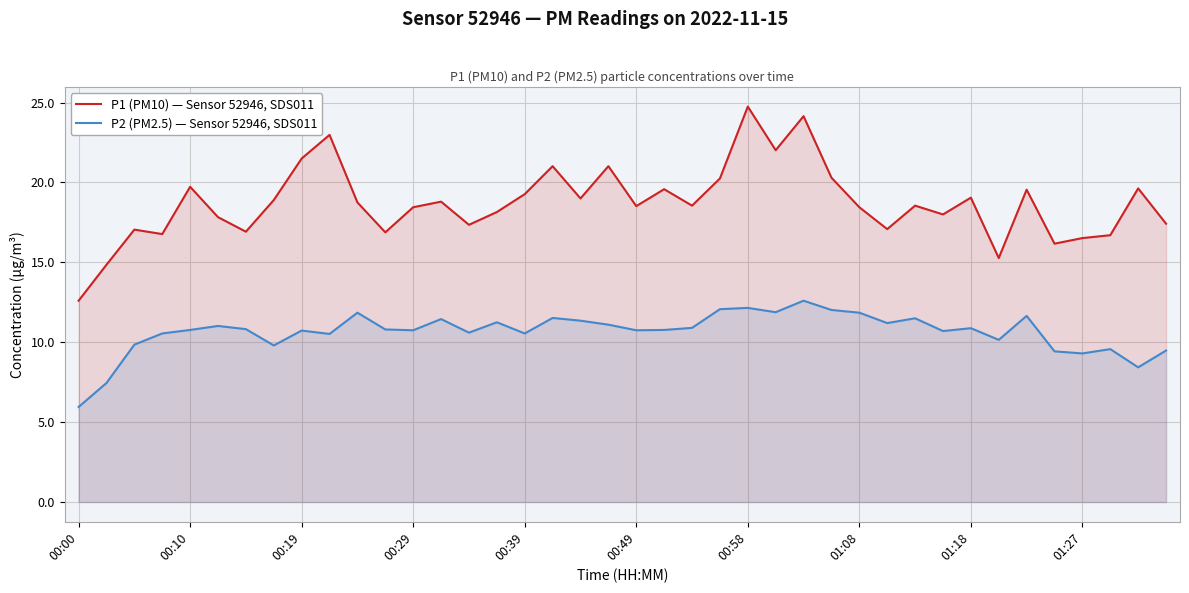

List the series in order of their peak value, highest first.

P1 (PM10) — Sensor 52946, SDS011, P2 (PM2.5) — Sensor 52946, SDS011